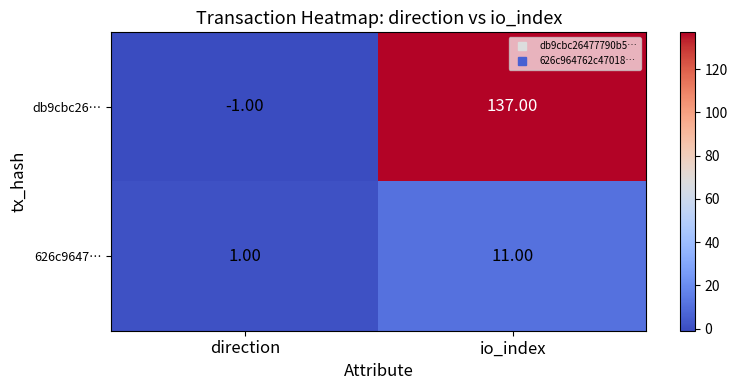

At io_index, list the series in order from largest to smallest.

db9cbc26…, 626c9647…